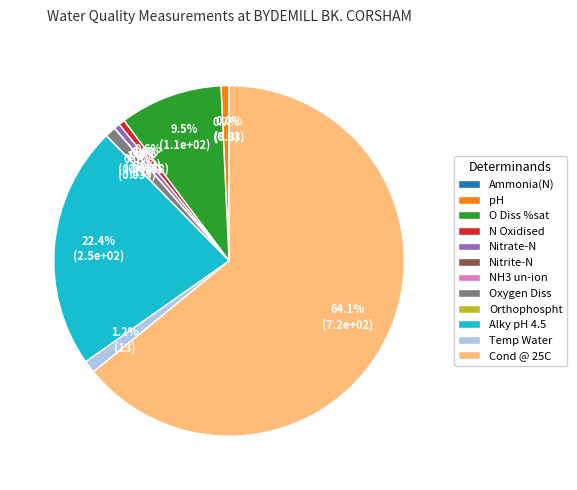

Between pH and Alky pH 4.5, which is larger?

Alky pH 4.5